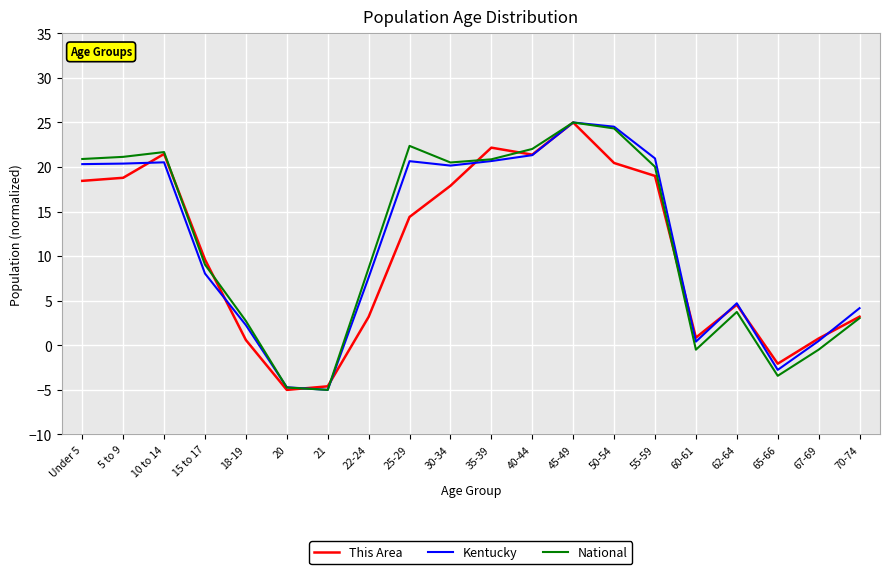

What is the minimum value shown in the chart?

-5.0